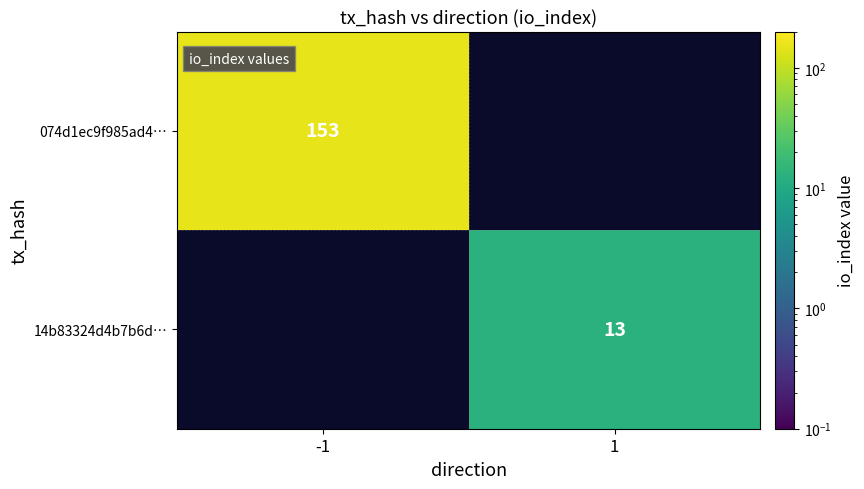

The value of 074d1ec9f985ad4… at -1 is 209. True or false?

False